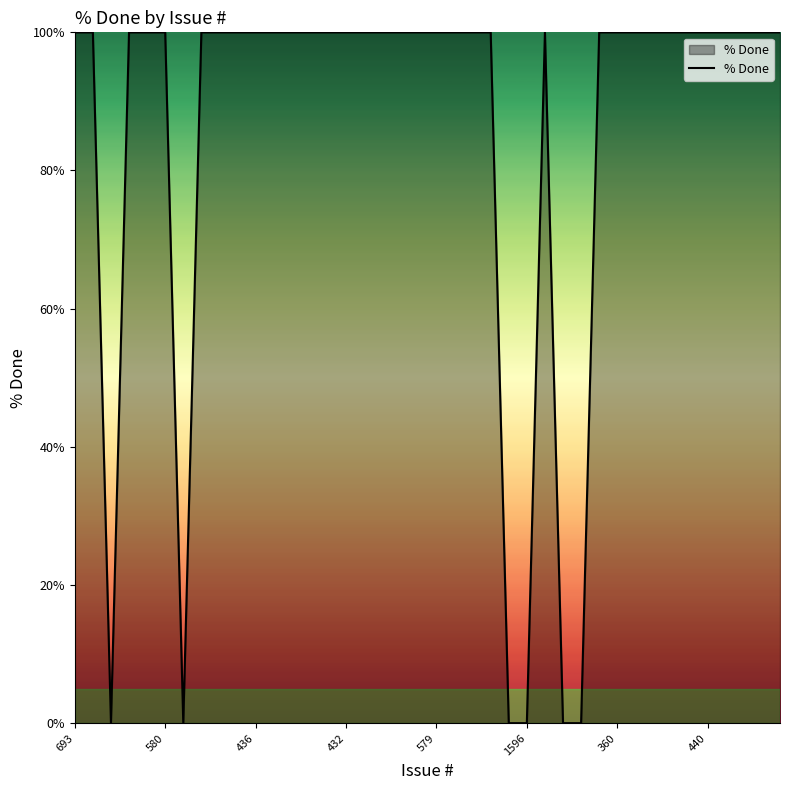

What is the maximum value shown in the chart?

100